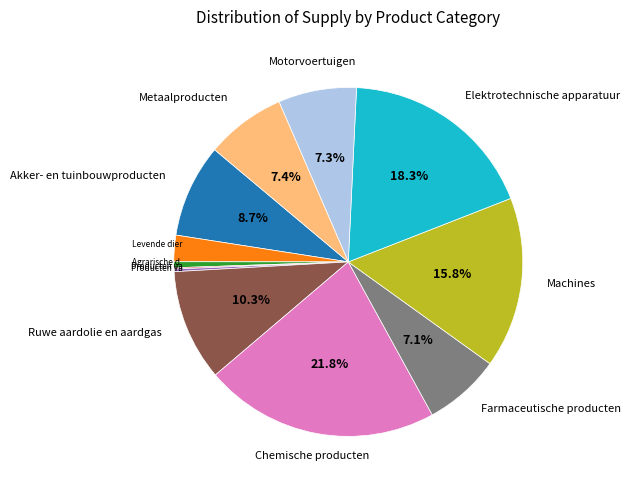

Is there any slice that represents more than half of the pie?

No